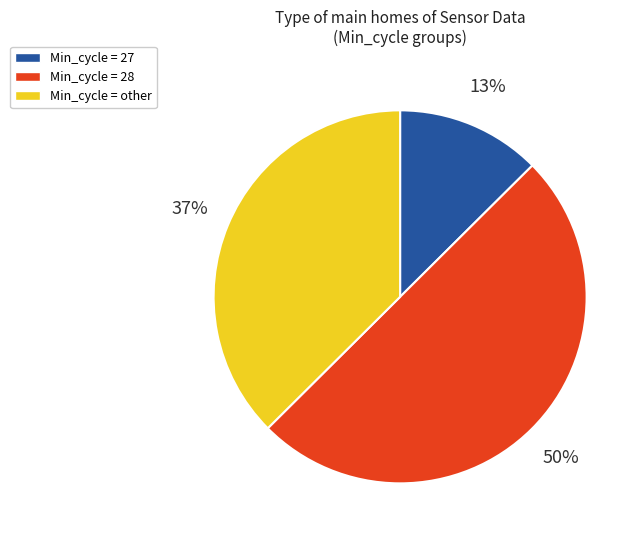

To the nearest percent, what is the difference between the largest and smallest slice percentages?

37%